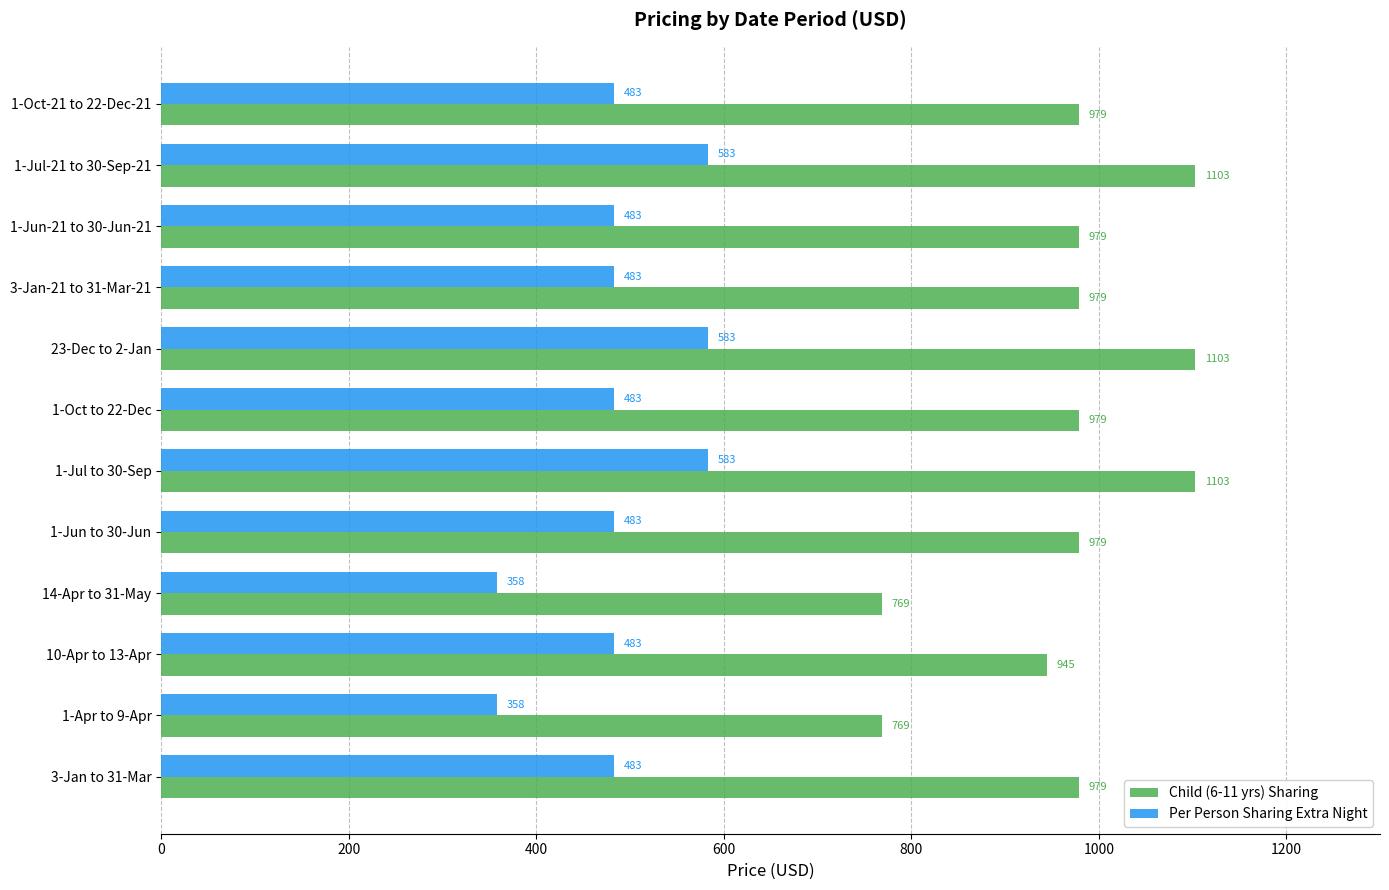

At 1-Jul-21 to 30-Sep-21, list the series in order from largest to smallest.

Child (6-11 yrs) Sharing, Per Person Sharing Extra Night